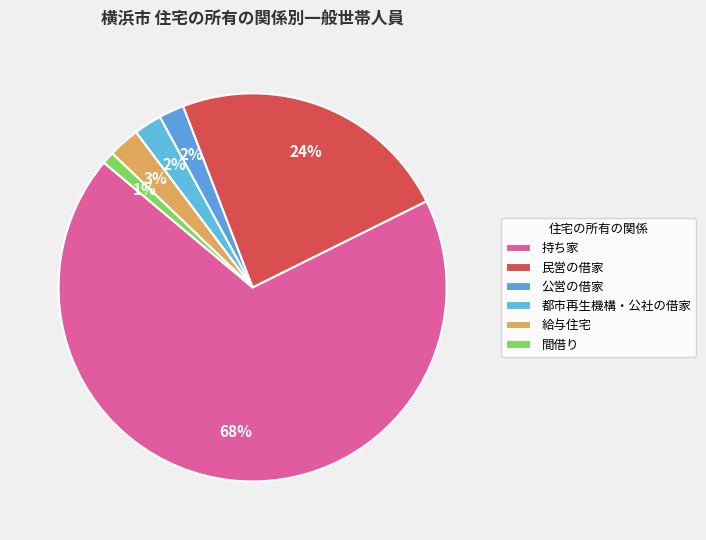

Is there any slice that represents more than half of the pie?

Yes